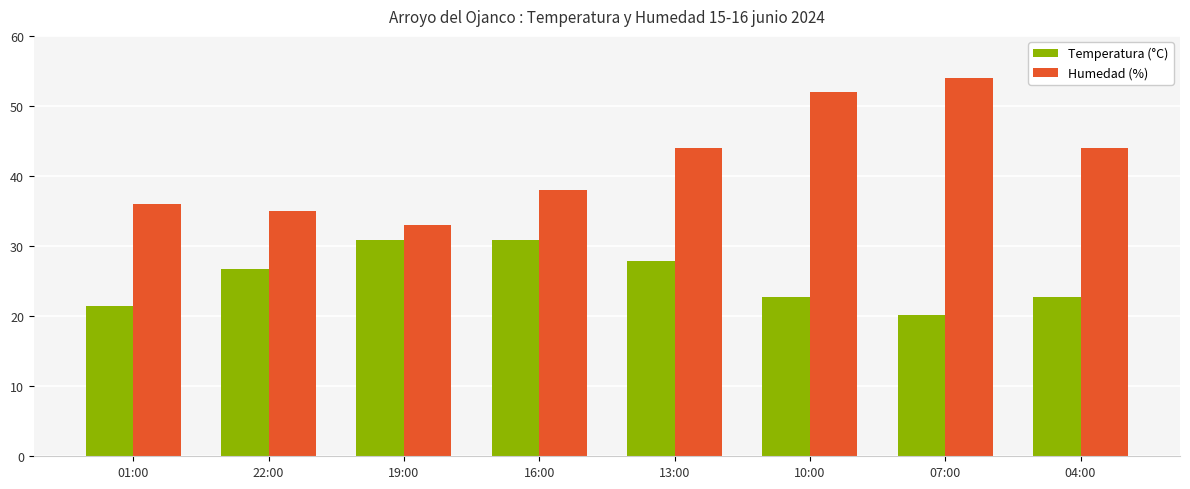

What is the difference between the second highest and minimum values in the Humedad (%) series?

19.0